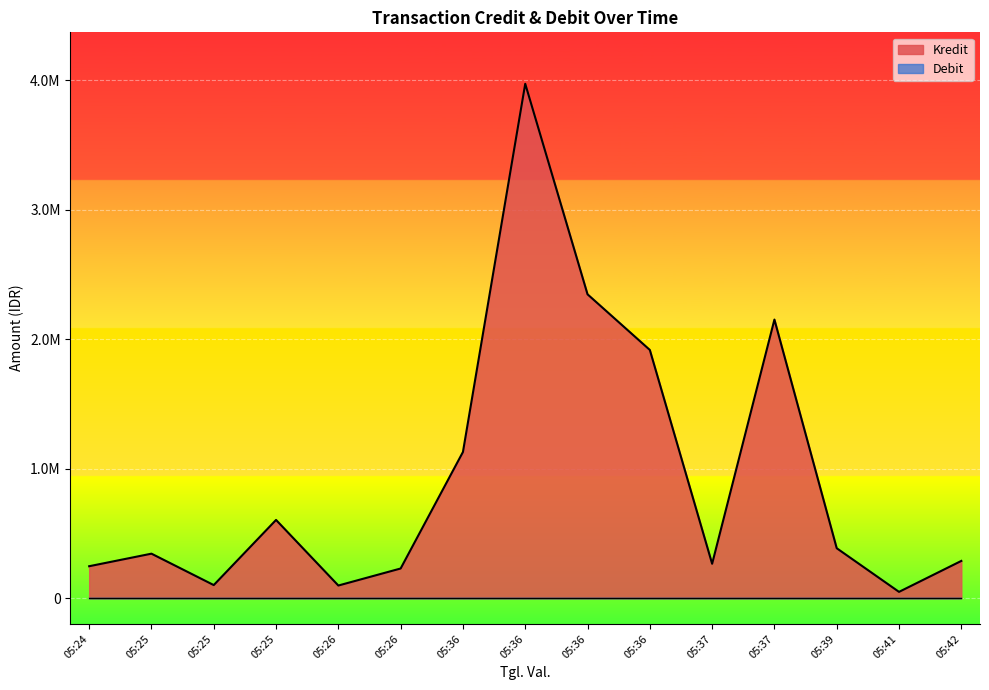

How many categories are shown in the chart?

15